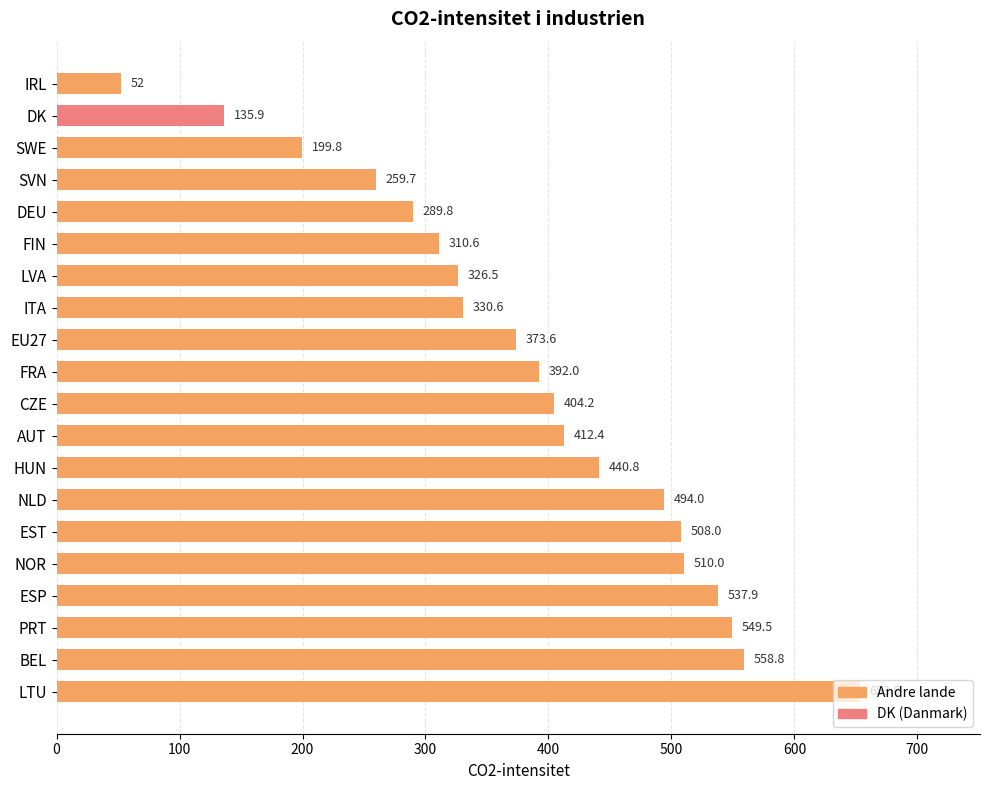

The chart shows a value of 508.0 at EST. True or false?

True